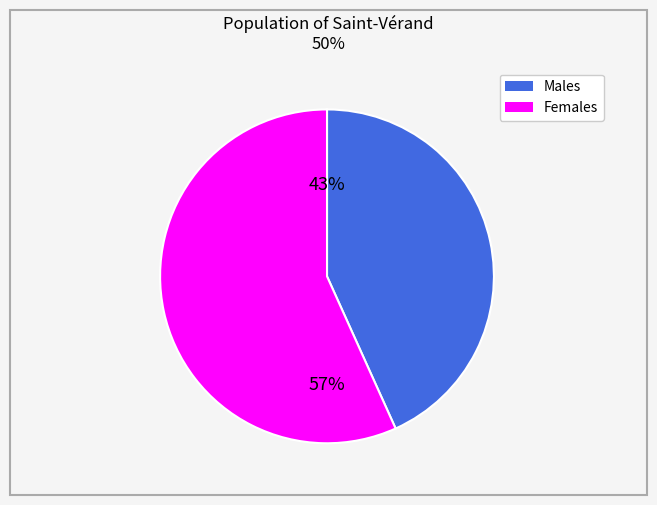

Does any single category account for the majority?

Yes